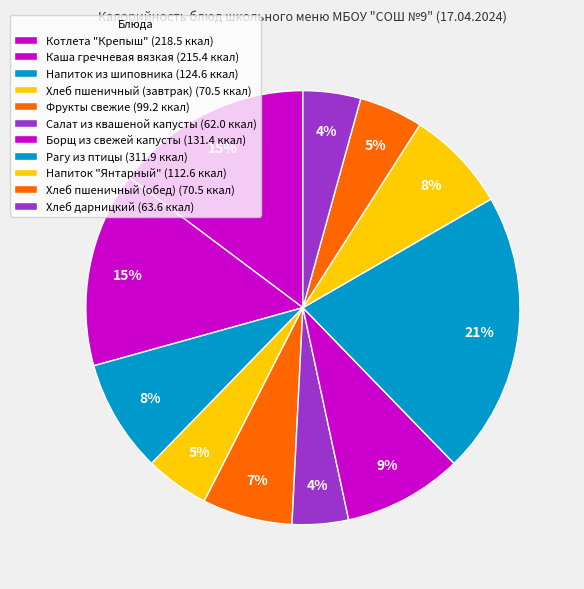

Combined, what portion of the pie is Хлеб дарницкий and Борщ из свежей капусты?

13.2%